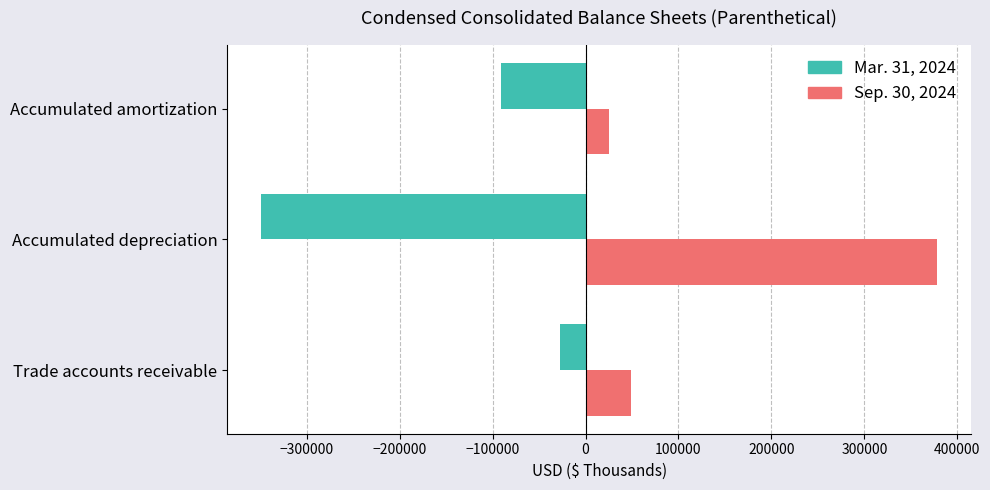

Rank the series by their maximum value, from lowest to highest.

Mar. 31, 2024, Sep. 30, 2024